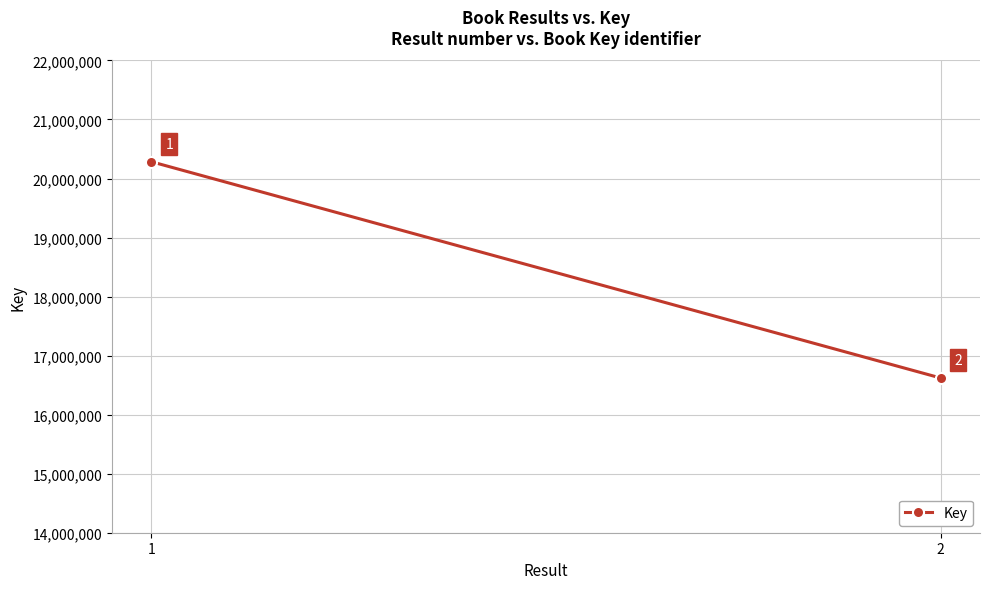

How many data points are less than 20283914?

1